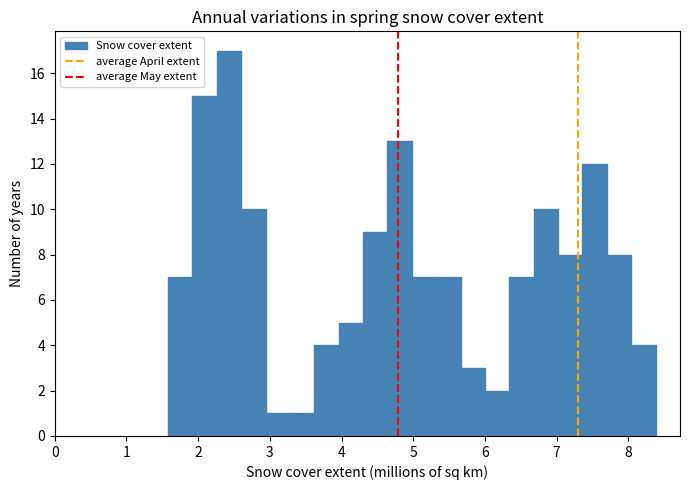

Around what value on the x-axis is the tallest bar? Give the approximate position of its centre, as read against the axis.

2.4